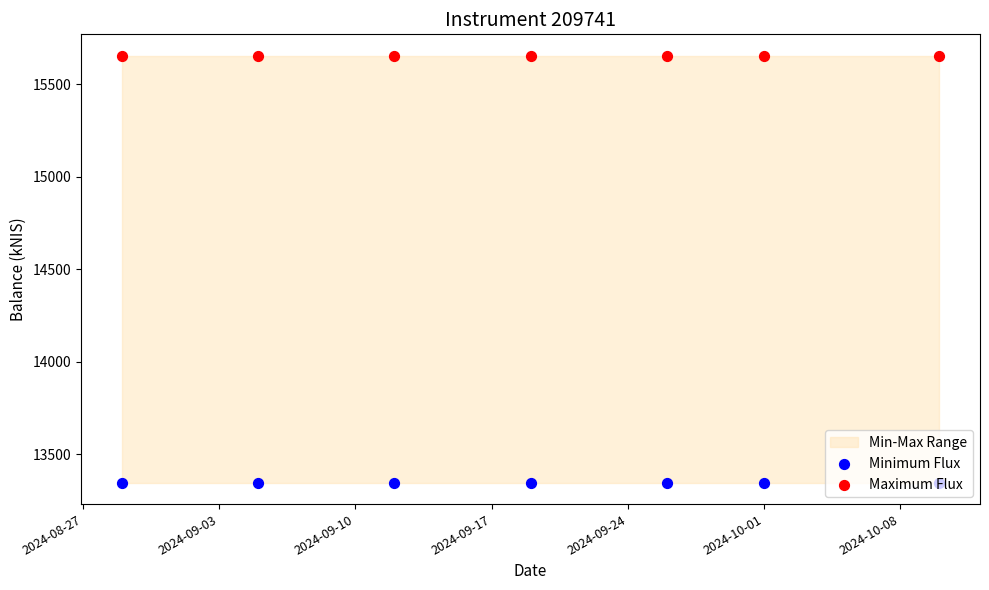

What is the total value across all series at 2024-10-08?

28999.7